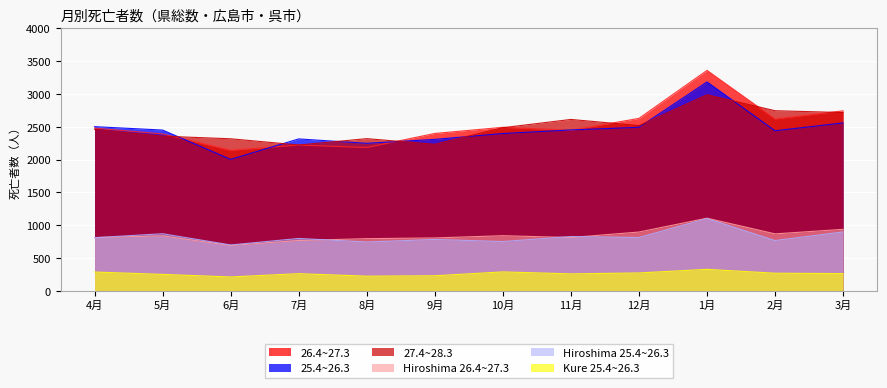

What is the difference between the maximum and minimum values in the 25.4~26.3 series?

1181